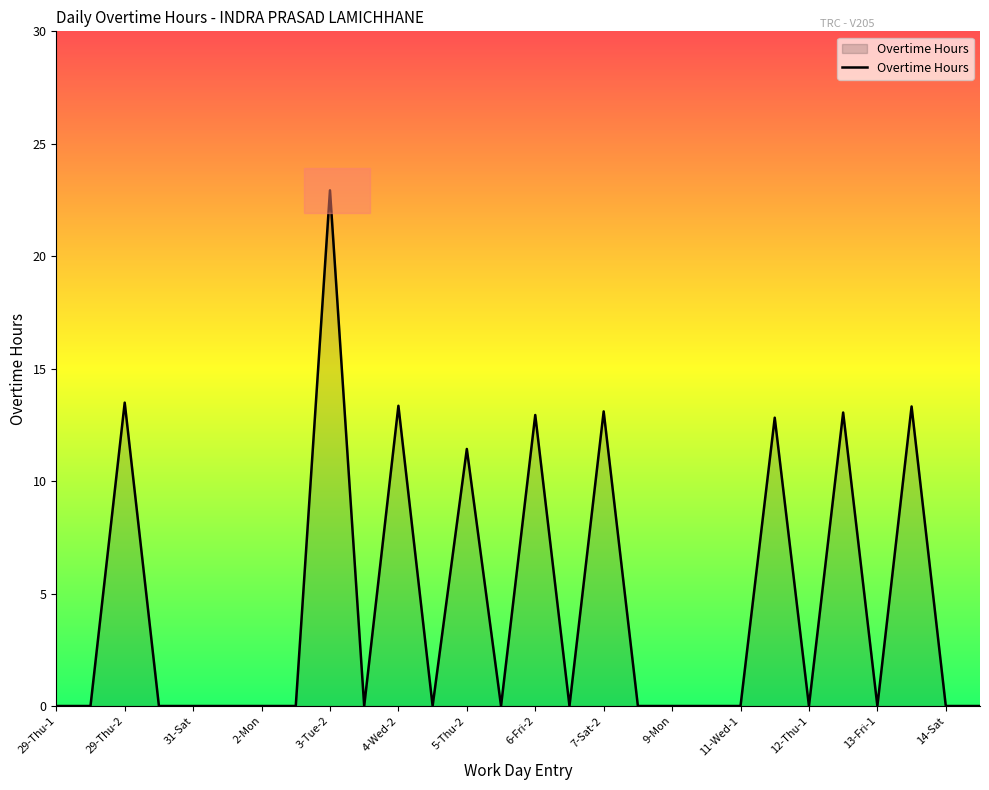

Does the chart display data point markers on the line(s)?

No